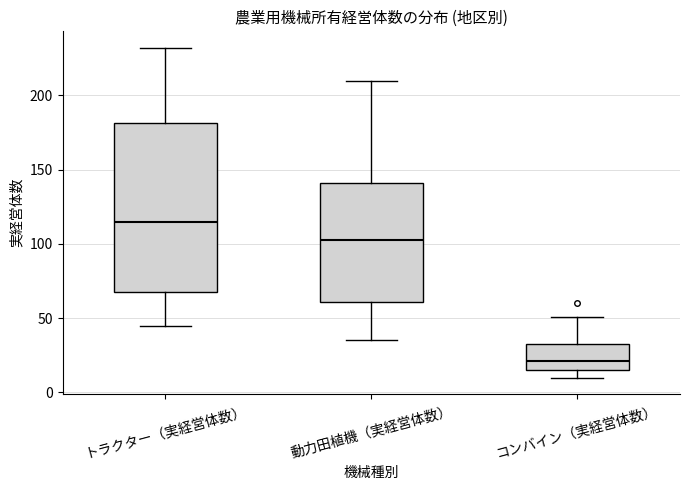

Where does the upper whisker of the box for コンバイン（実経営体数） end on the y-axis? The values are not printed on the chart, so give them approximately, as read against the axis.

50